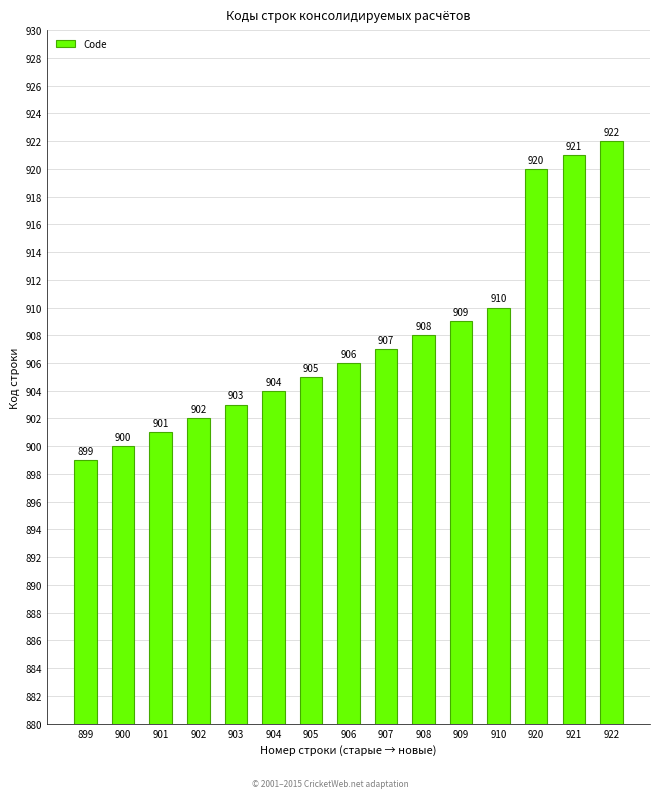

Where is the data nearest to the value 910?

910